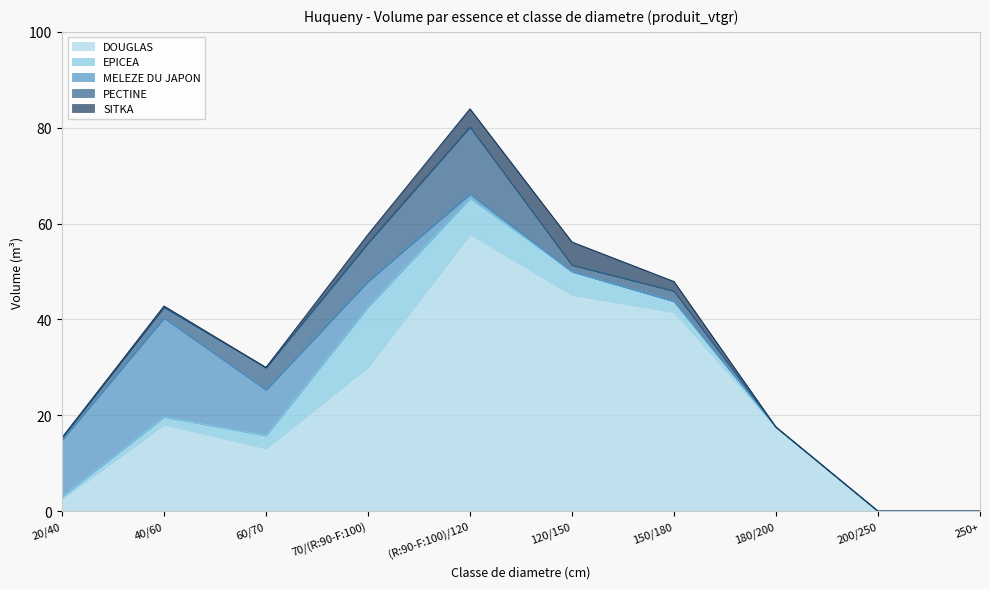

Where does the PECTINE series first go above 2?

40/60